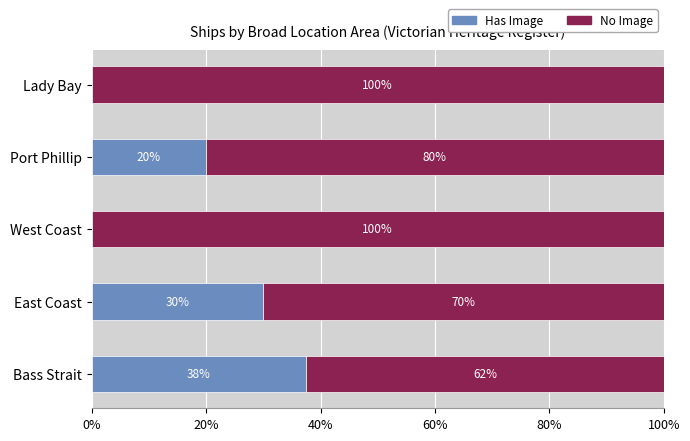

How many Has Image values are between 0 and 30?

4